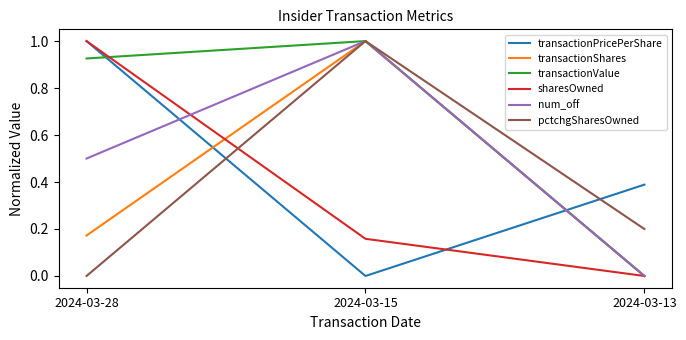

Which series changed the most between 2024-03-28 and 2024-03-13?

sharesOwned